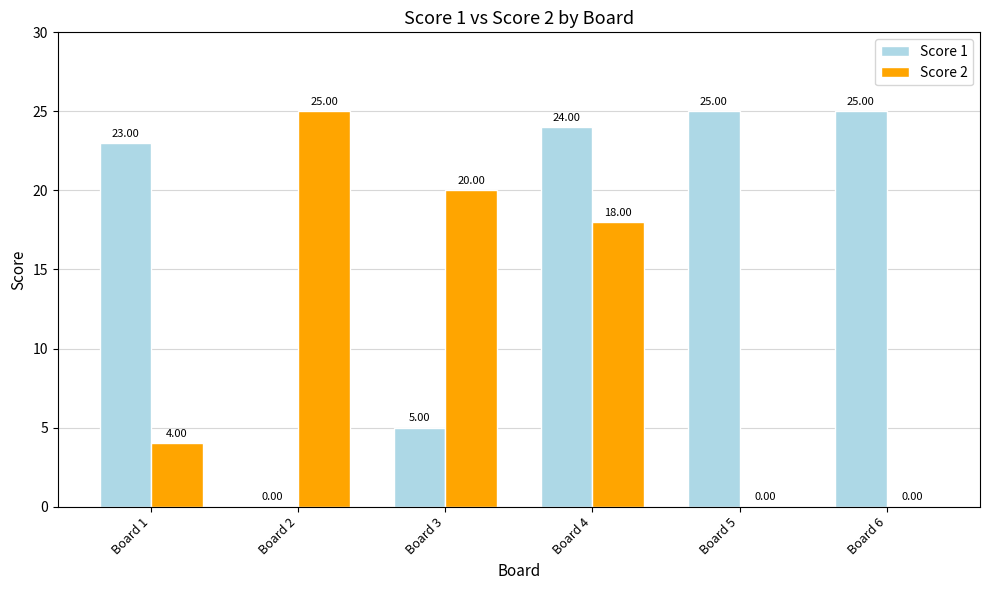

Is the value of Score 2 at Board 4 greater than the value of Score 1 at Board 2?

Yes